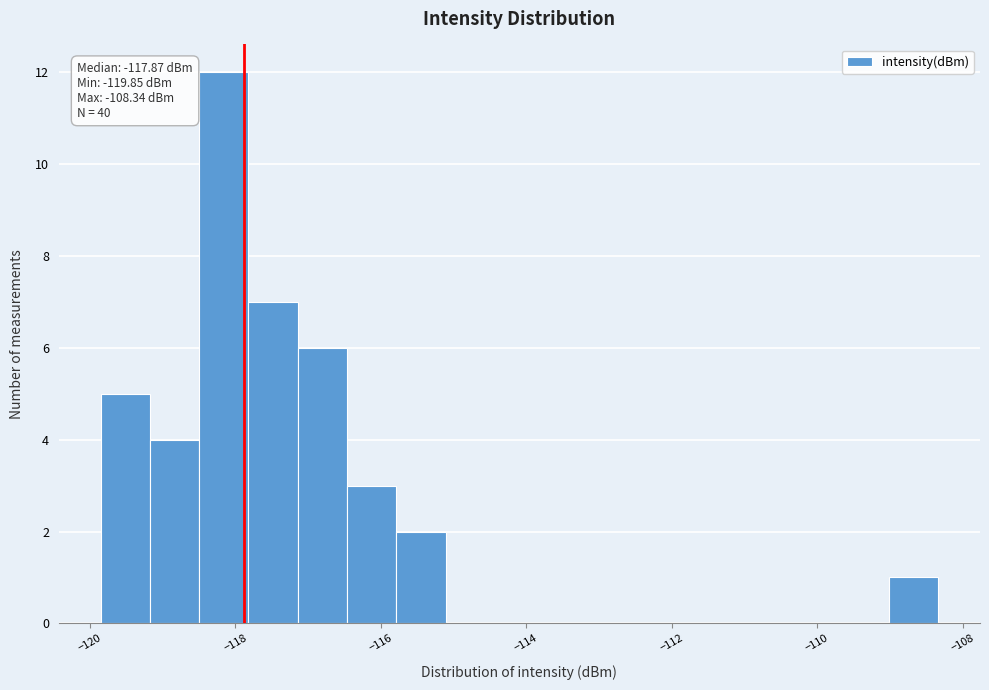

Read against the x-axis, roughly where is the centre of the tallest bar?

-118.2